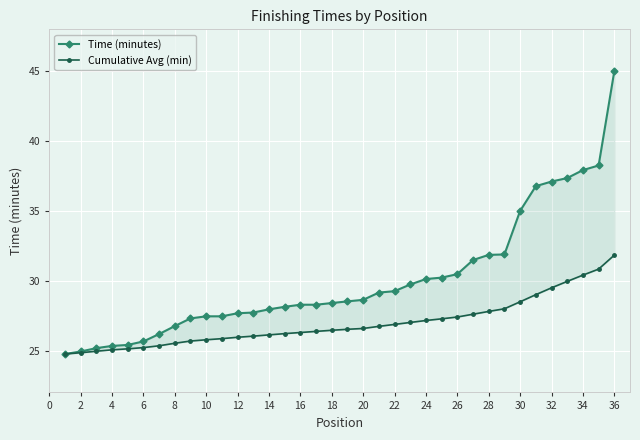

True or false: Cumulative Avg (min) and Time (minutes) intersect in this chart.

False